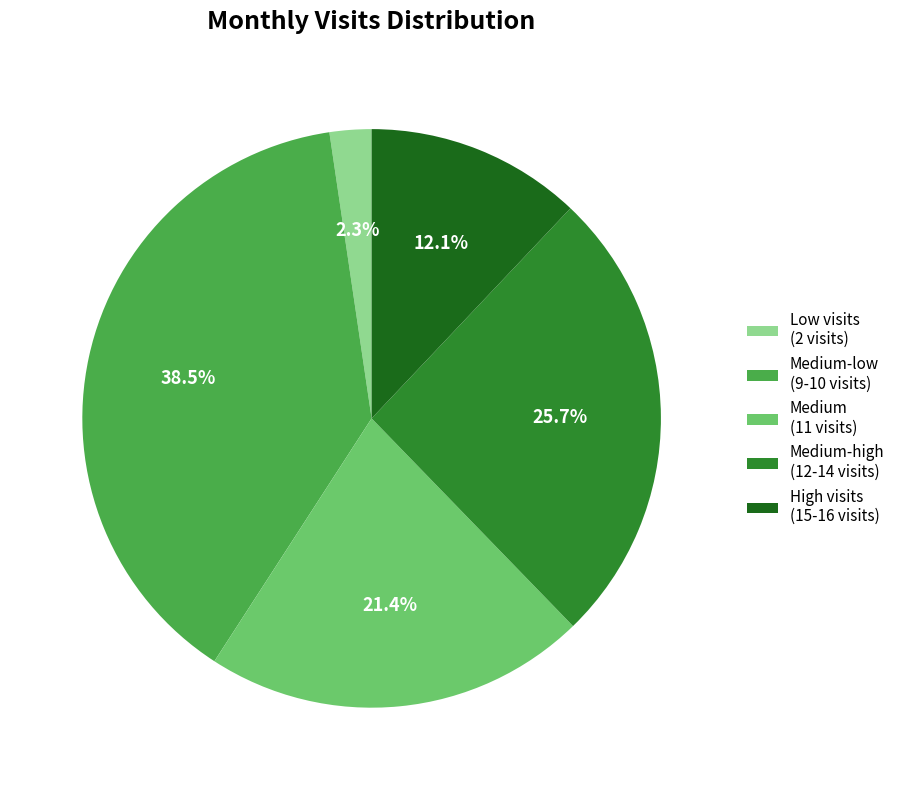

Between Medium-low (9-10 visits) and Medium (11 visits), which is larger?

Medium-low (9-10 visits)